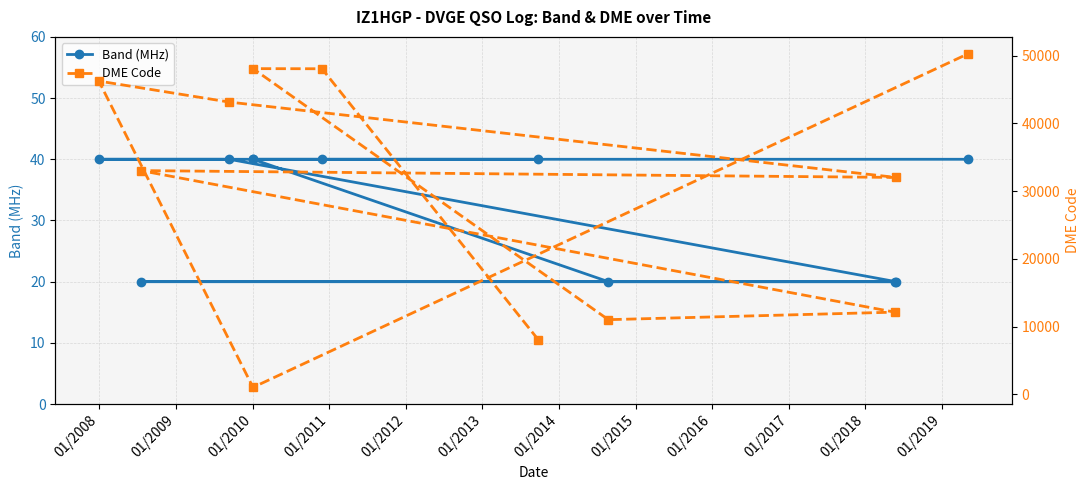

True or false: Band (MHz) and DME Code intersect in this chart.

False